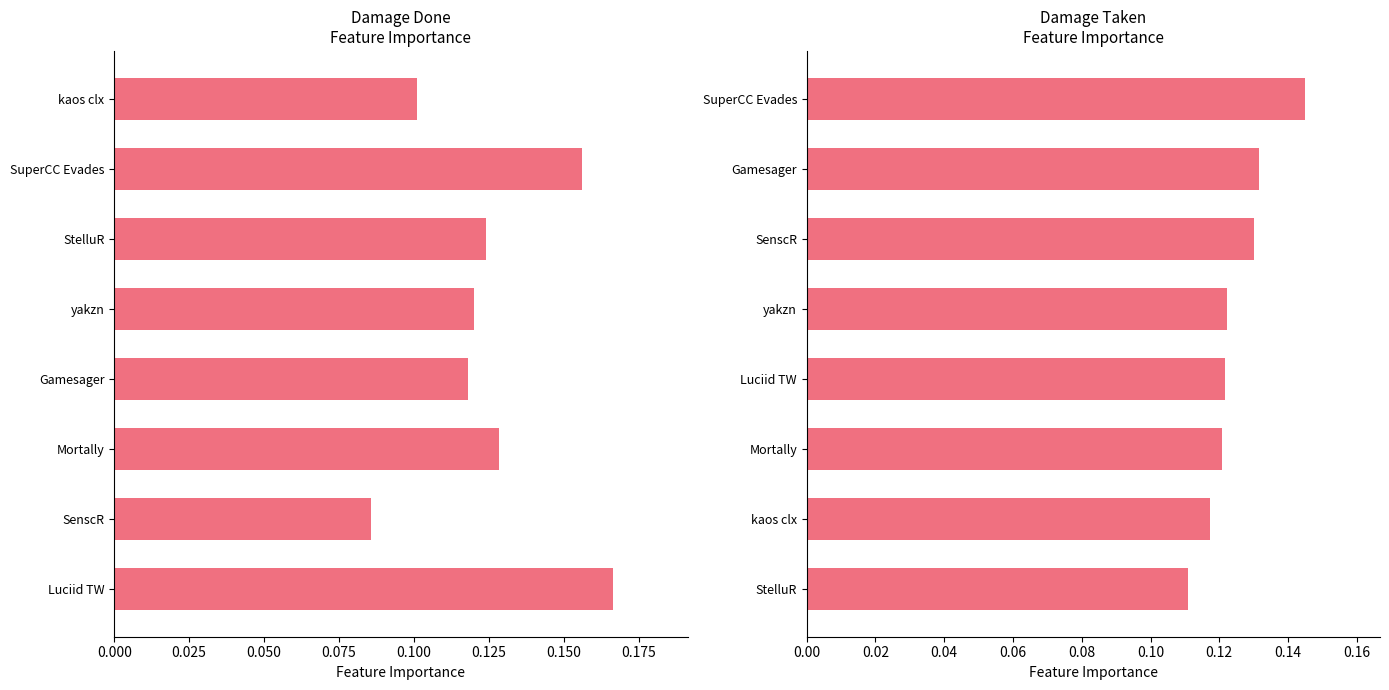

Count the DamageDone values in the range 0 to 1.

8